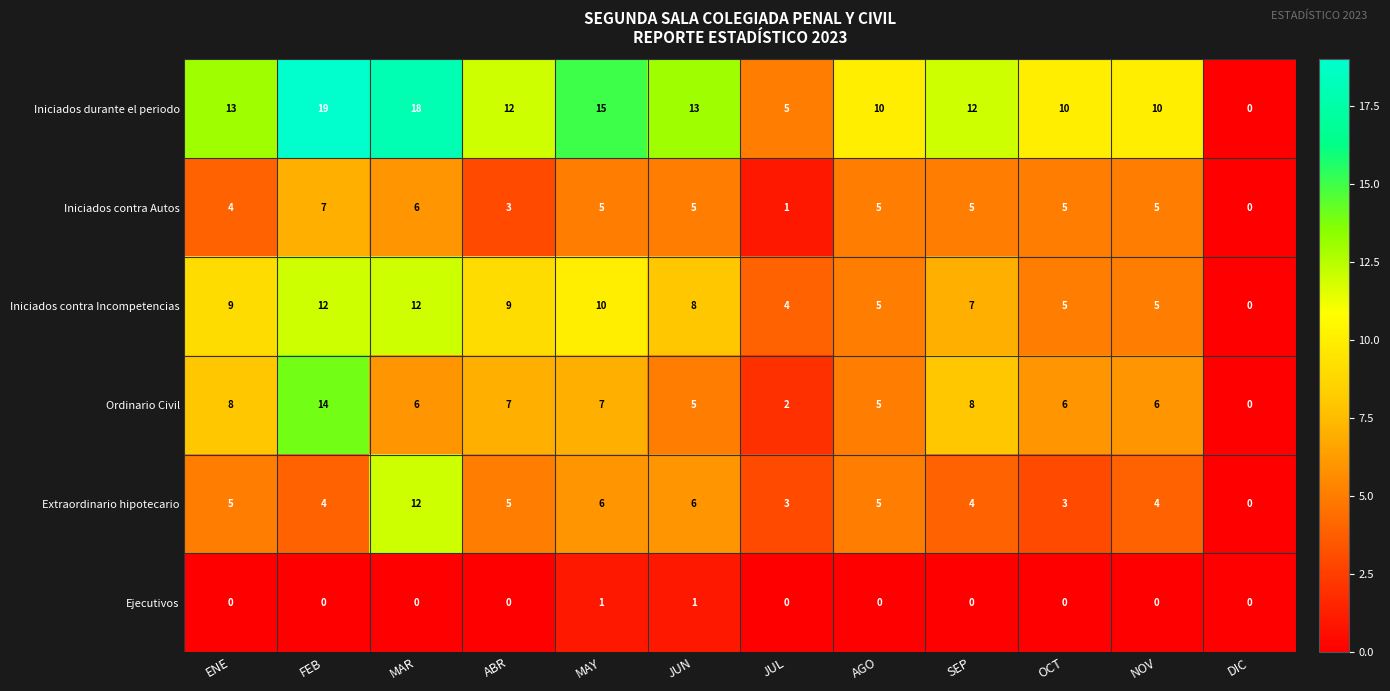

True or false: Ejecutivos has a value of 0 at DIC.

True